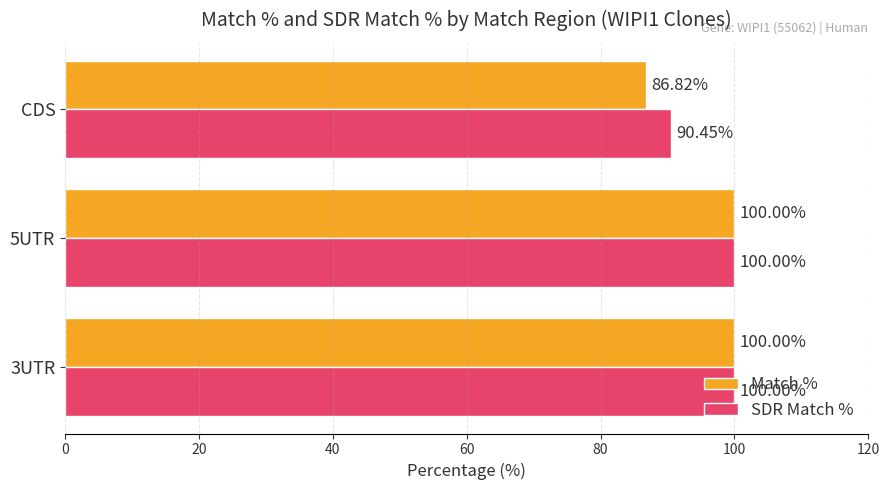

What is the difference between the maximum and minimum values in the Match % series?

13.2